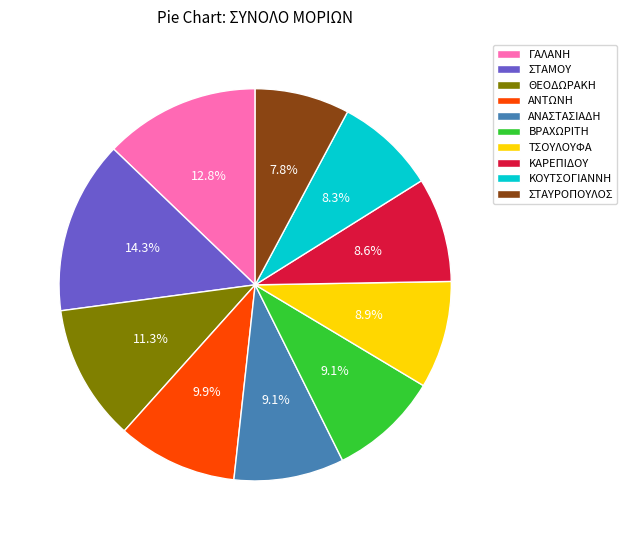

Between ΣΤΑΜΟΥ and ΚΑΡΕΠΙΔΟΥ, which is larger?

ΣΤΑΜΟΥ